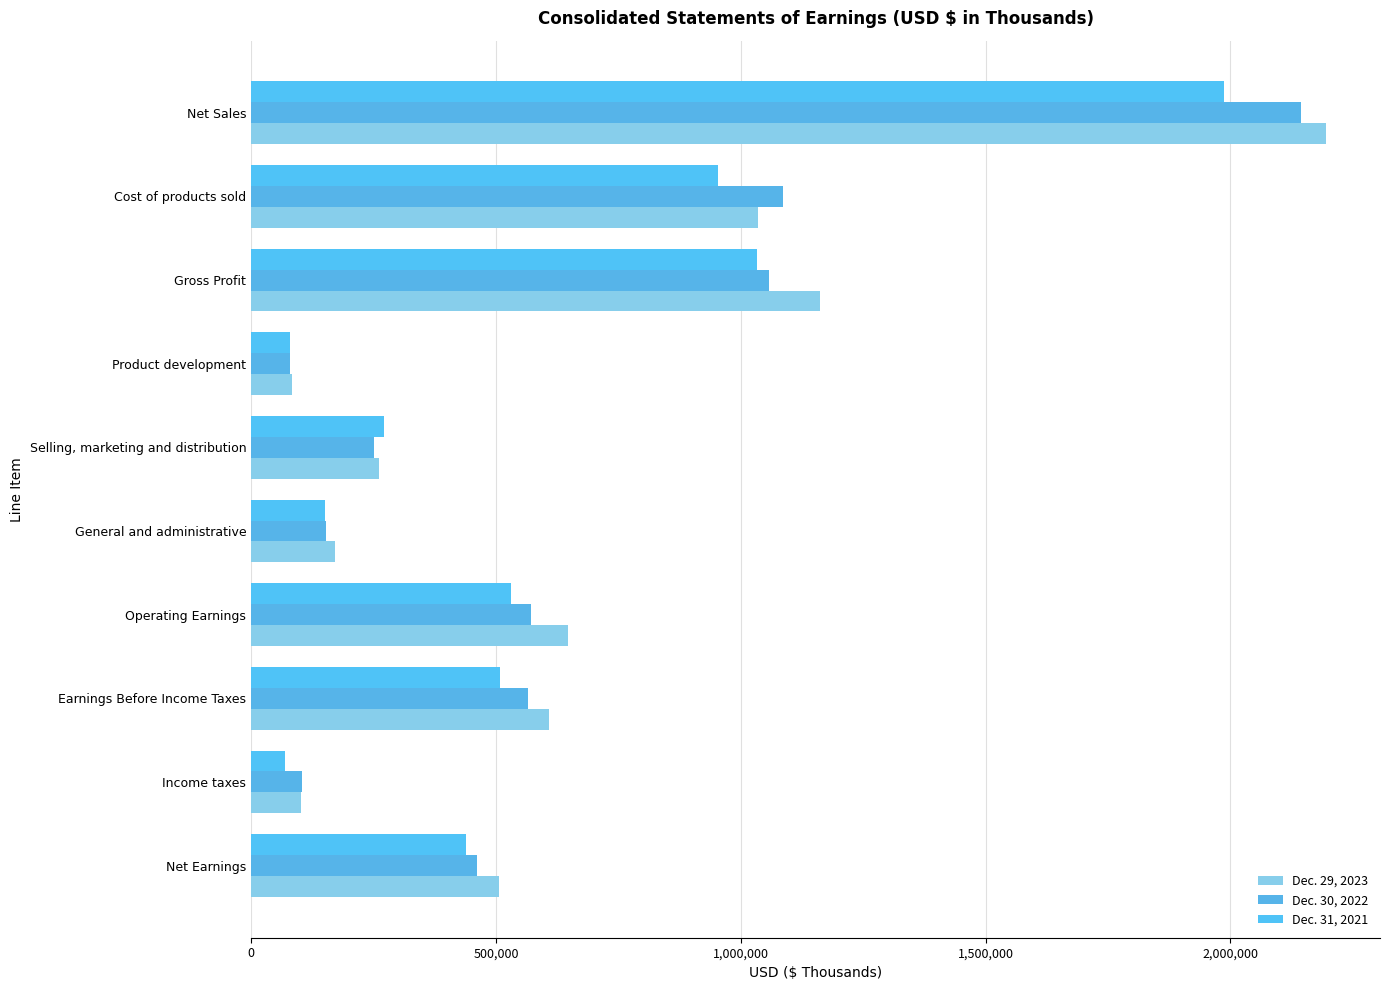

Which series has the largest range (max minus min)?

Dec. 29, 2023